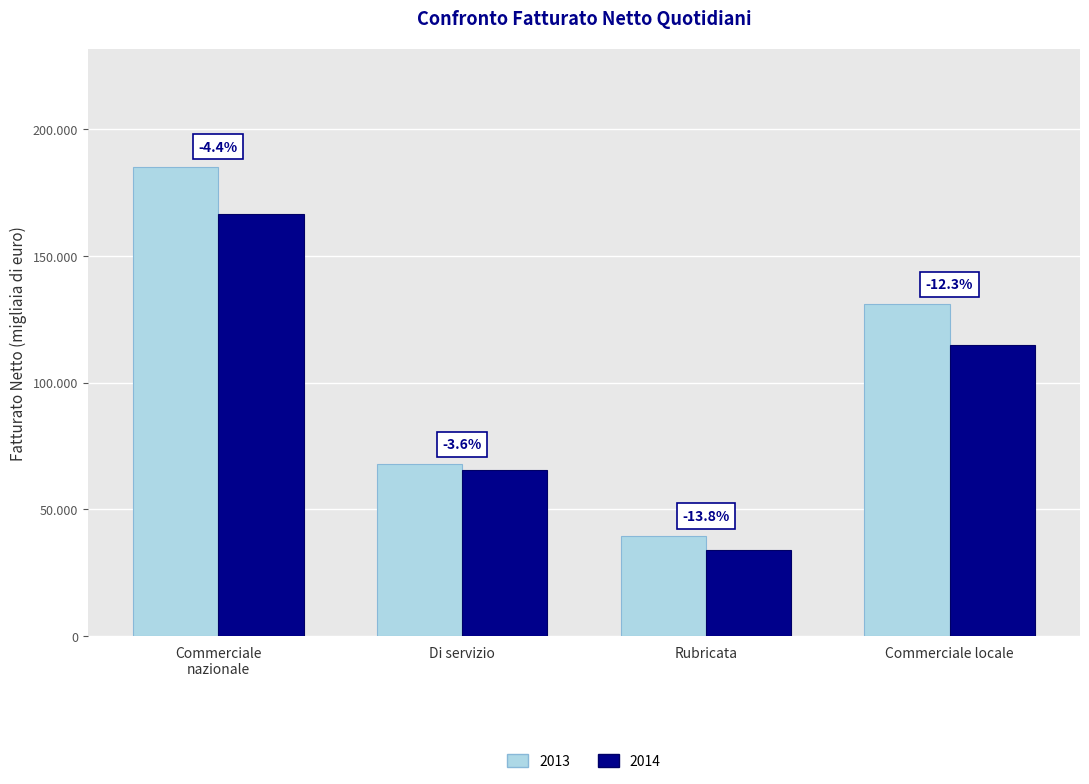

Reading right to left, transcribe all the data shown in this chart.

2013: Commerciale locale=130927	Rubricata=39663	Di servizio=67859	Commerciale nazionale=185183
2014: Commerciale locale=114768	Rubricata=34170	Di servizio=65409	Commerciale nazionale=166640